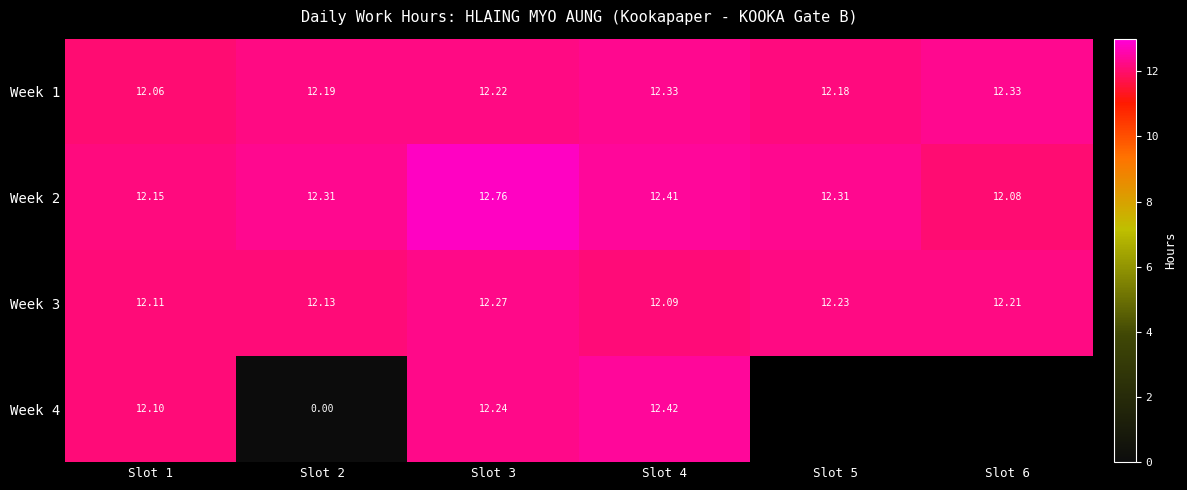

Which series has the largest total across all categories?

Week 2